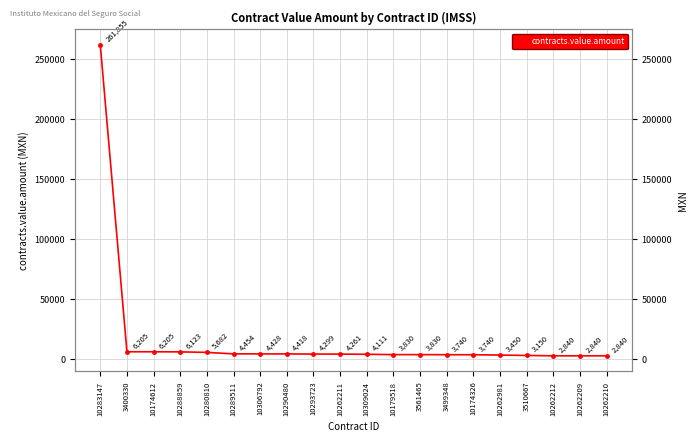

Where does the data first go above 4260?

10283147